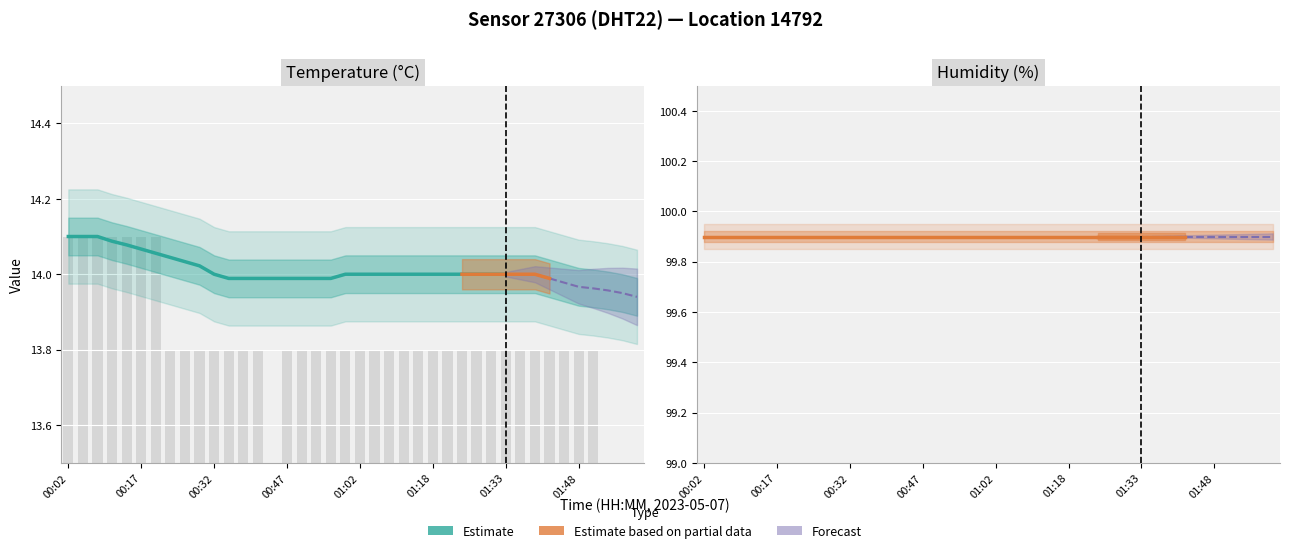

Rank the categories by value from highest to lowest.

00:02, 00:05, 00:08, 00:11, 00:14, 00:17, 00:20, 00:23, 00:26, 00:29, 00:32, 00:35, 00:38, 00:41, 00:47, 00:50, 00:53, 00:56, 00:59, 01:02, 01:05, 01:08, 01:12, 01:15, 01:18, 01:21, 01:24, 01:27, 01:30, 01:33, 01:36, 01:39, 01:42, 01:45, 01:48, 01:51, 00:44, 01:54, 01:57, 02:00